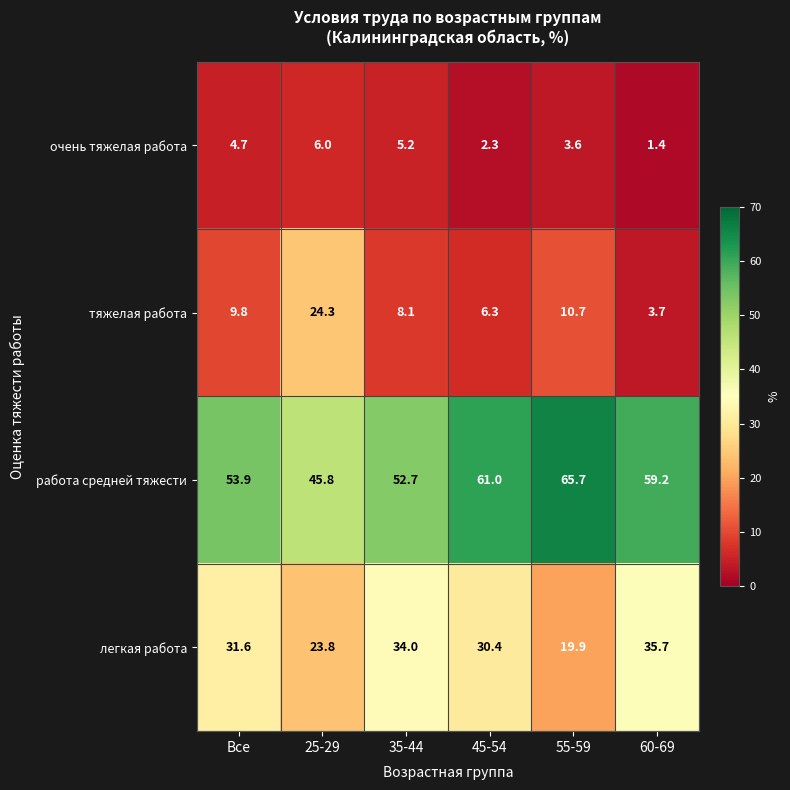

What is the difference between the maximum and minimum values in the работа средней тяжести series?

19.9